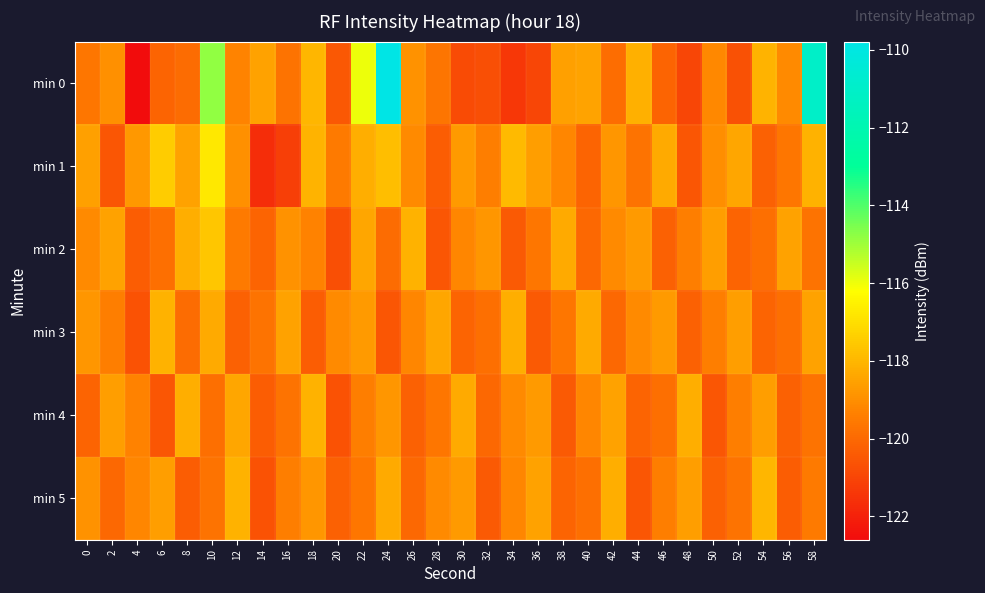

What is the spread (max minus min) of values at 4?

3.8